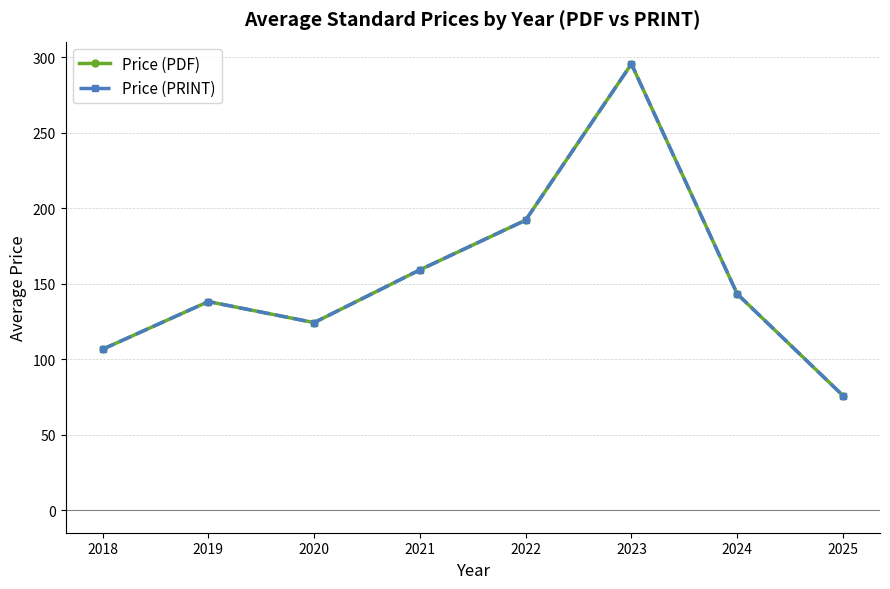

True or false: Price (PDF) and Price (PRINT) intersect in this chart.

False